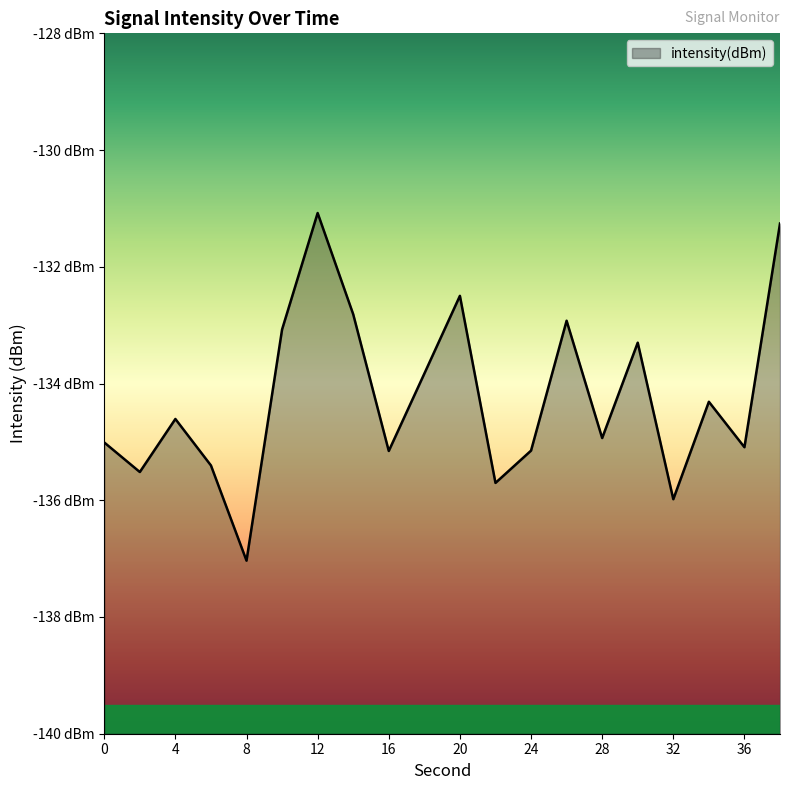

True or false: the data shows -135.7 at 22.

True